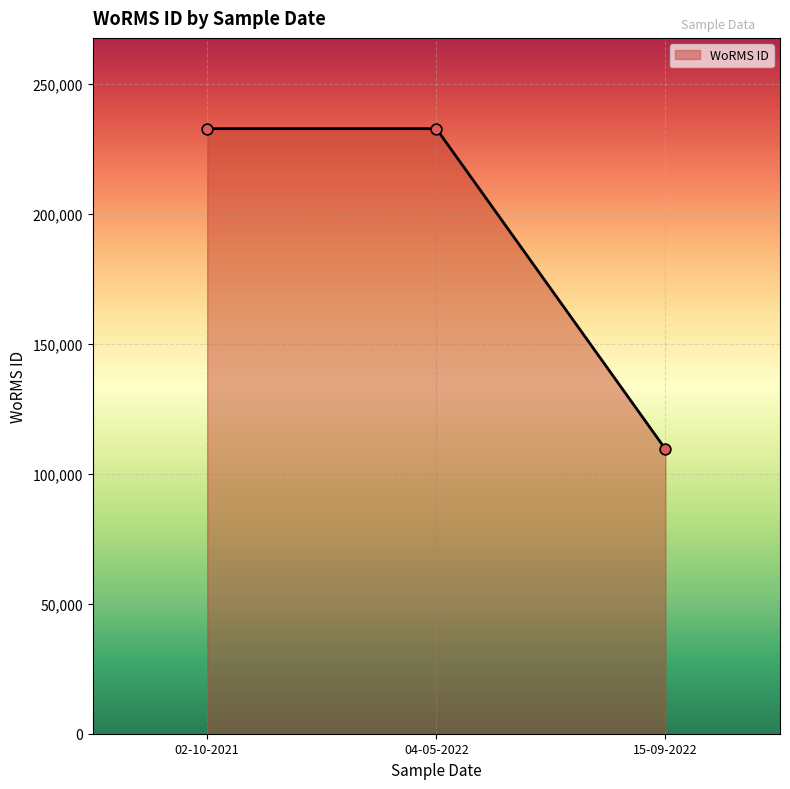

Approximately how many times larger is the value at 02-10-2021 compared to 15-09-2022?

2.1